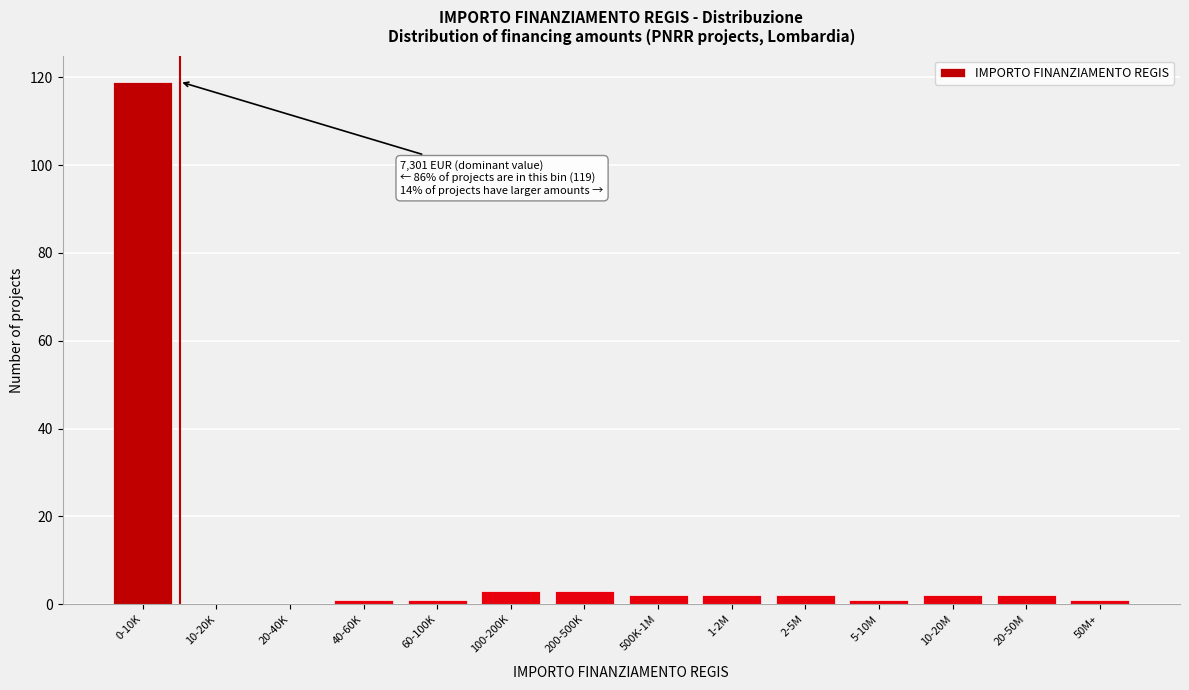

Reading left to right, transcribe all the data shown in this chart.

0-10K=119	10-20K=0	20-40K=0	40-60K=1	60-100K=1	100-200K=3	200-500K=3	500K-1M=2	1-2M=2	2-5M=2	5-10M=1	10-20M=2	20-50M=2	50M+=1